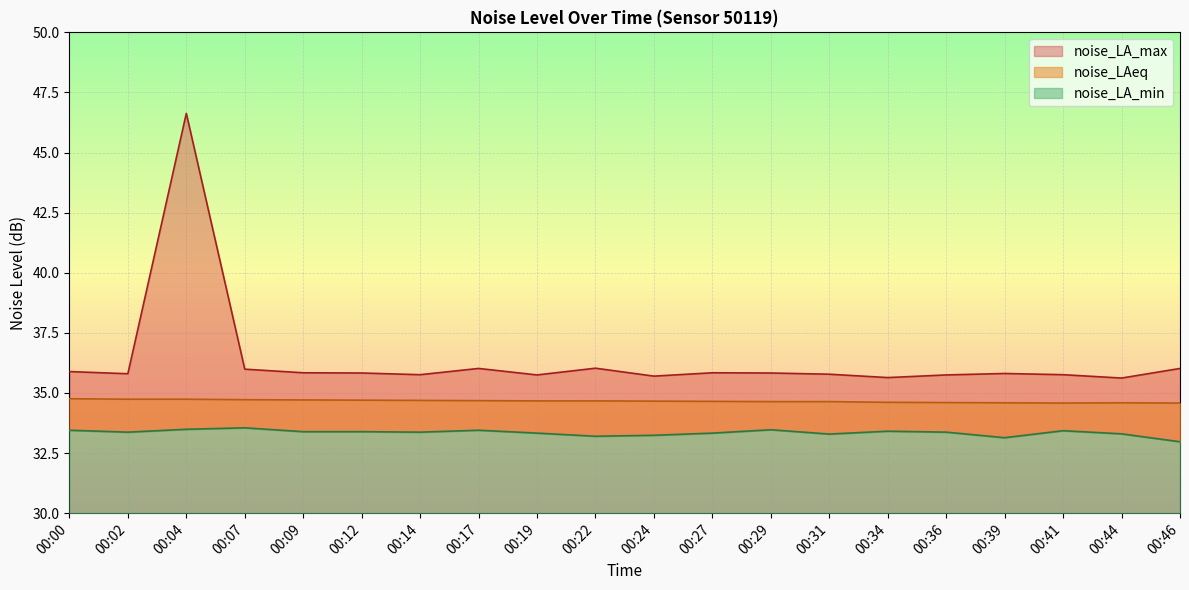

What is the value of the noise_LA_min point at the 14th from the left?

33.3